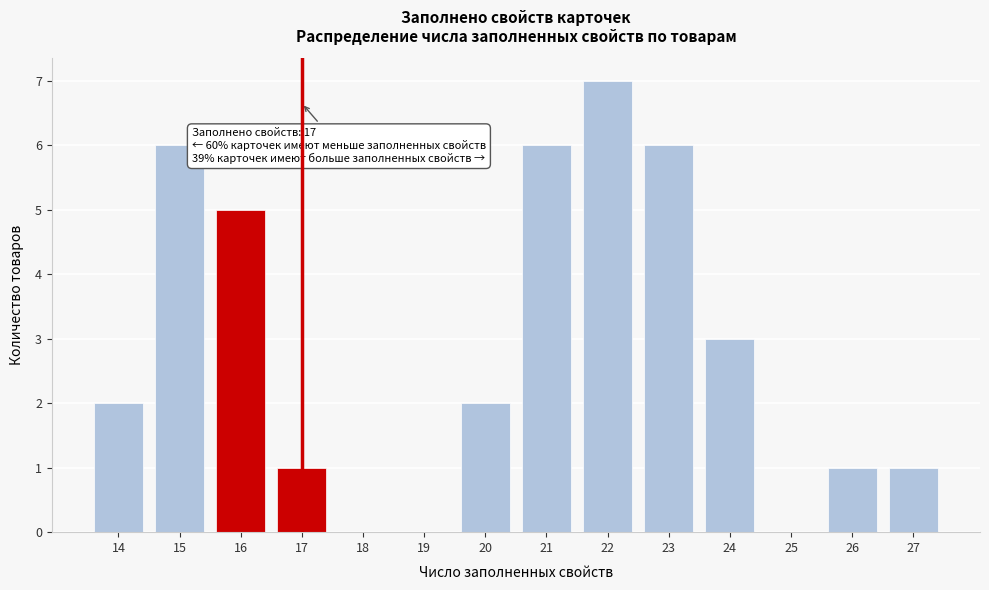

Reading left to right, transcribe all the data shown in this chart.

14=2	15=6	16=5	17=1	18=0	19=0	20=2	21=6	22=7	23=6	24=3	25=0	26=1	27=1